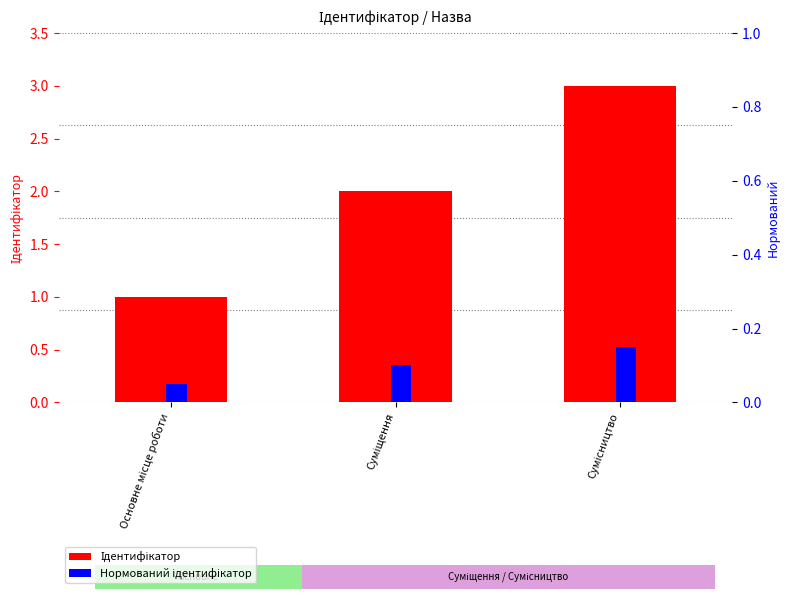

What is the value of the Нормований ідентифікатор bar at the 3rd from the left?

0.1